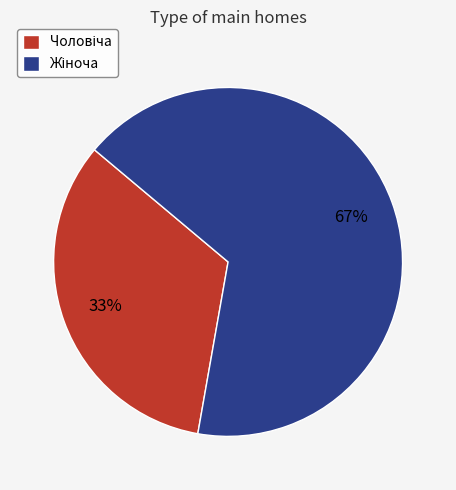

Is there any slice that represents more than half of the pie?

Yes